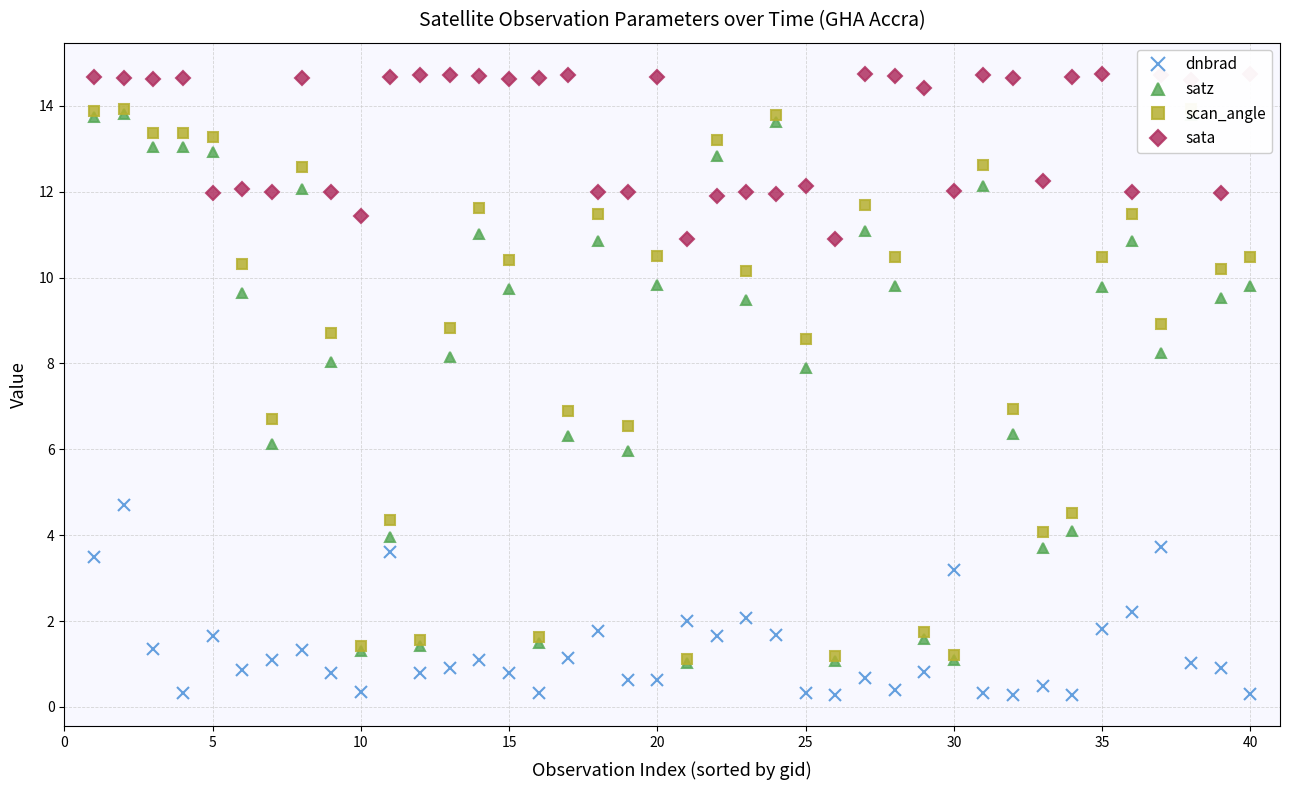

Which series has the largest range (max minus min)?

scan_angle